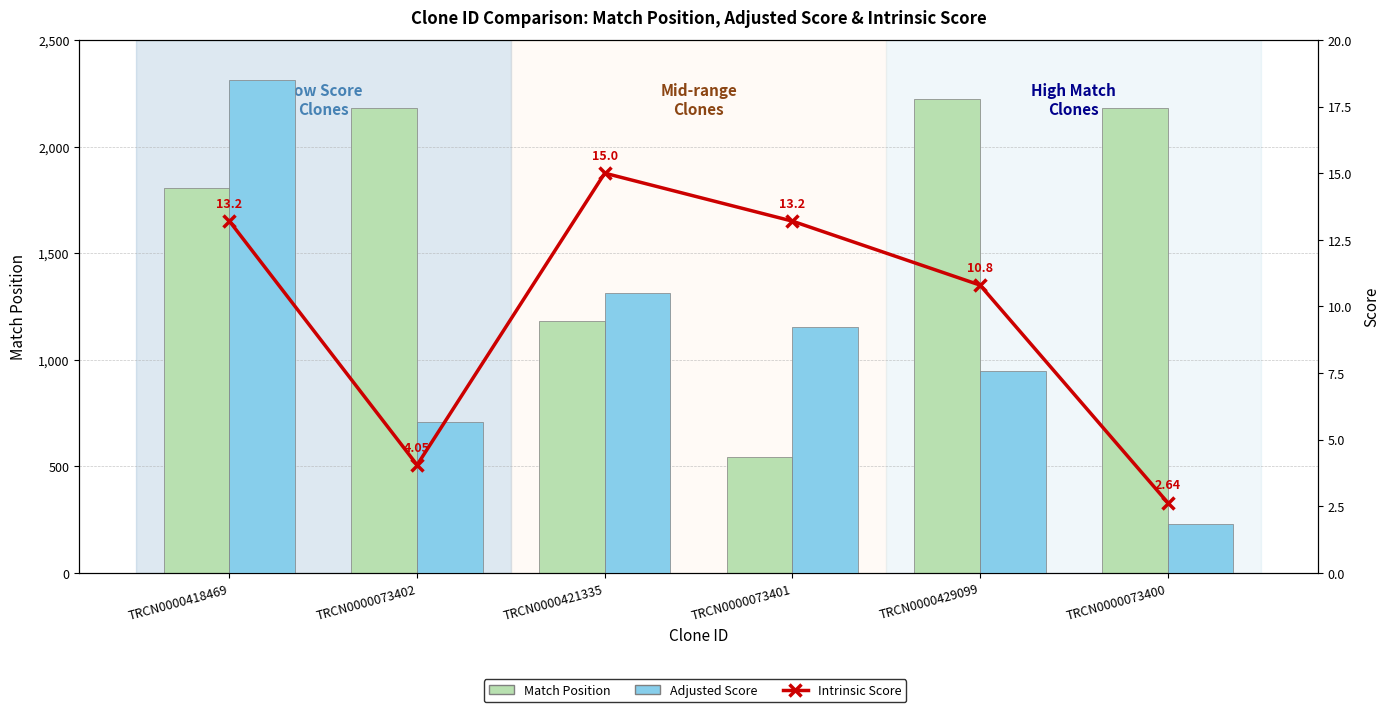

Are the bars horizontal?

No